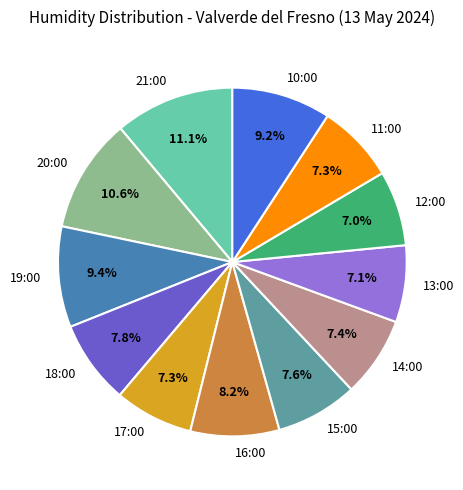

To the nearest percent, what portion does 18:00 represent?

8%